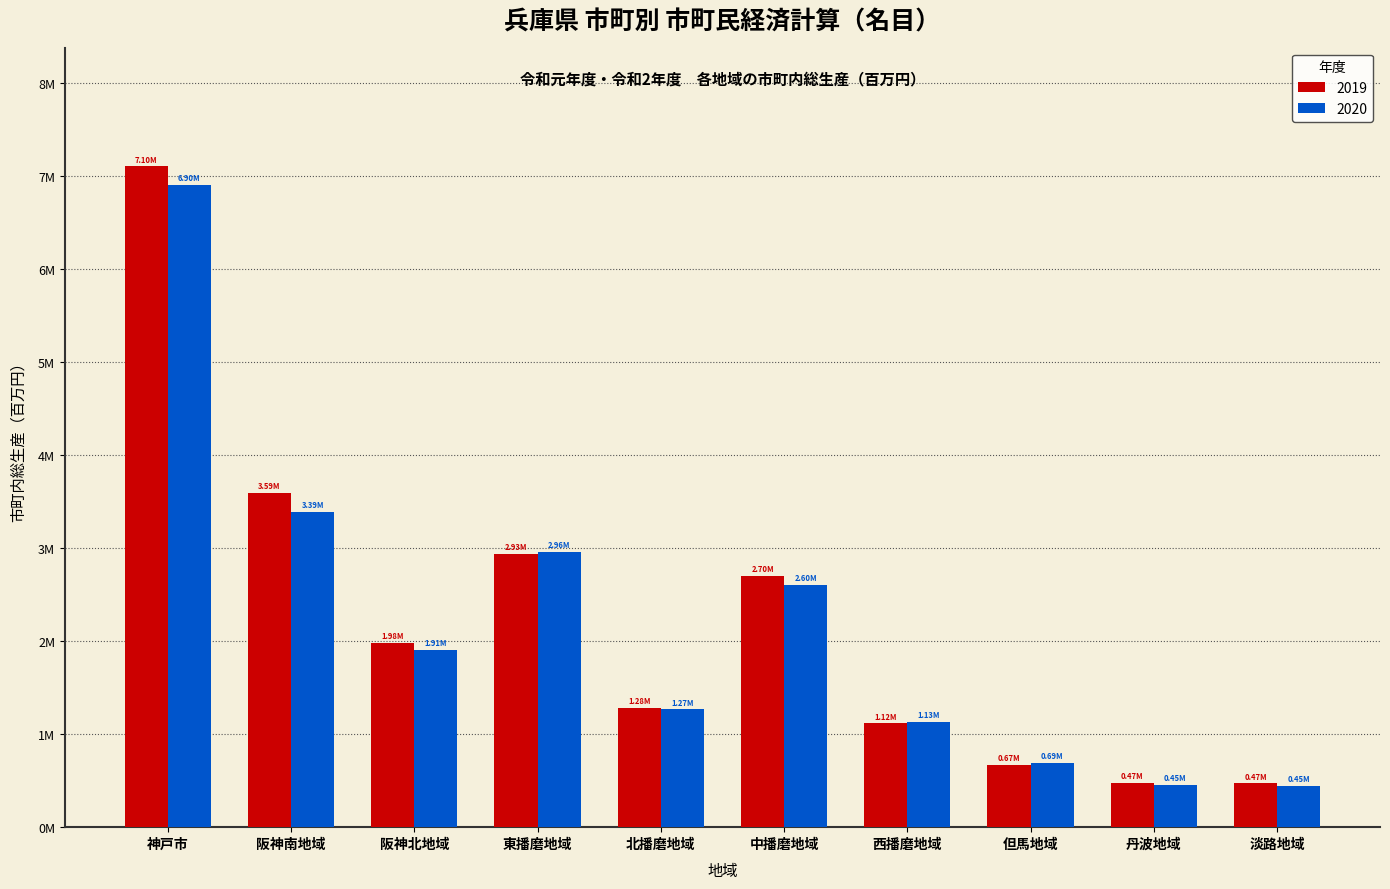

Are the bars horizontal?

No